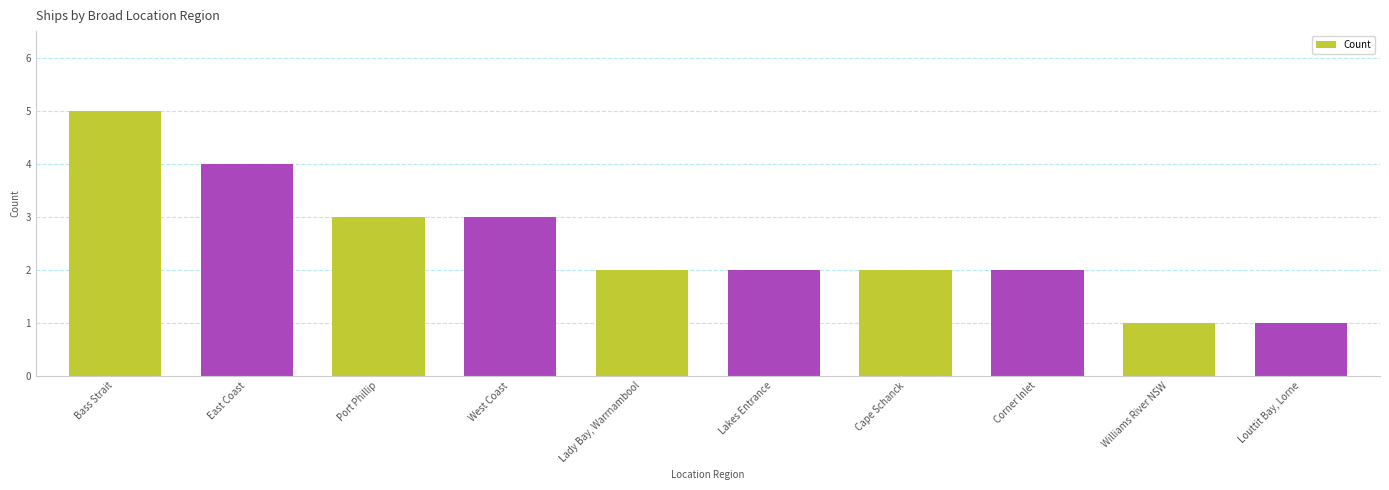

Between Lady Bay, Warrnambool and Williams River NSW, which is larger?

Lady Bay, Warrnambool